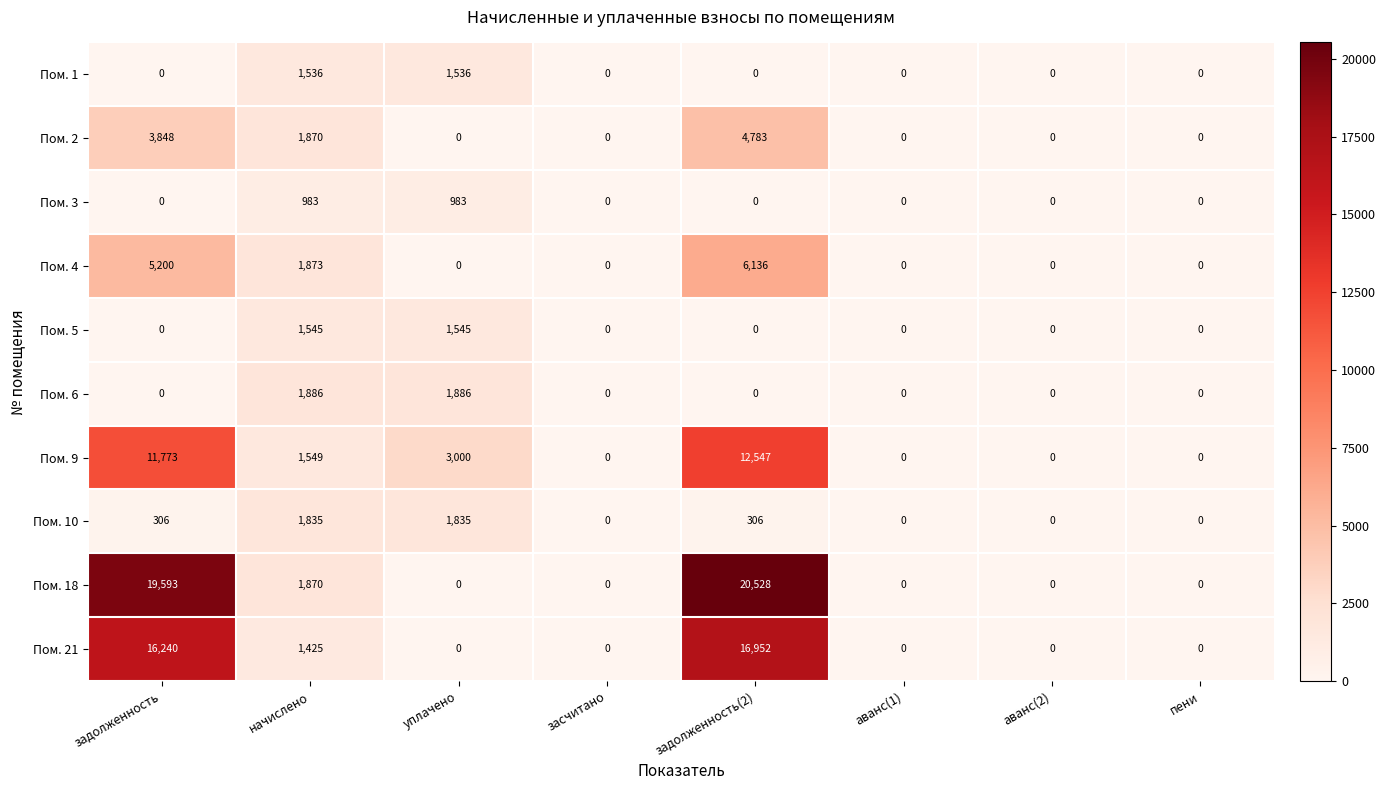

What is the average value of the Пом. 21 series?

4327